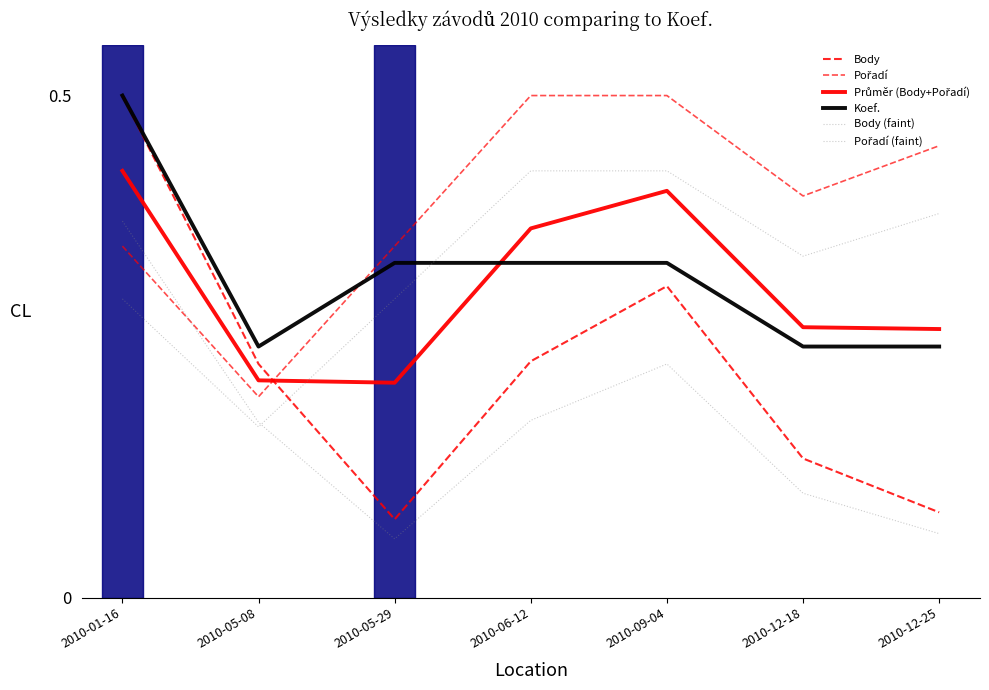

Between 2010-05-08 and 2010-09-04, which is larger?

2010-09-04